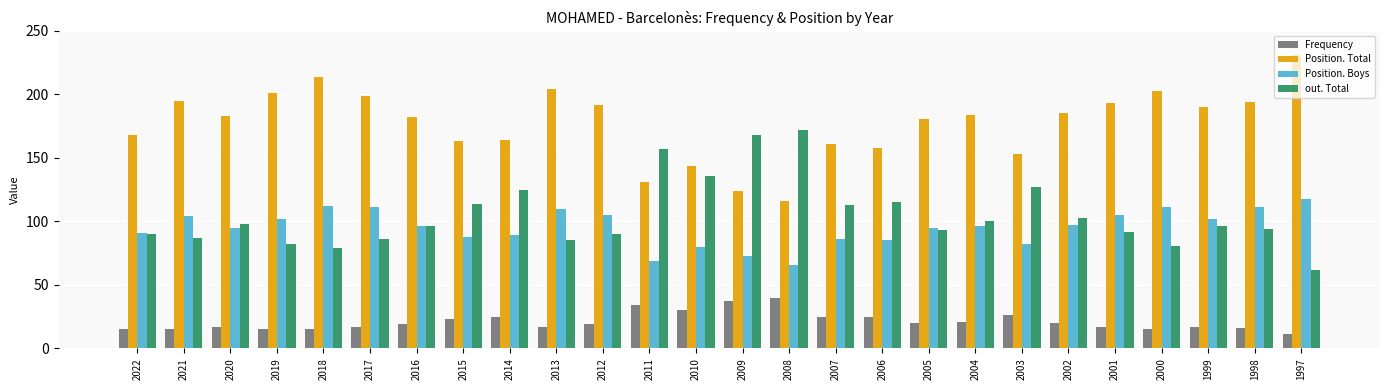

At which label does Position. Total first exceed 184?

2021